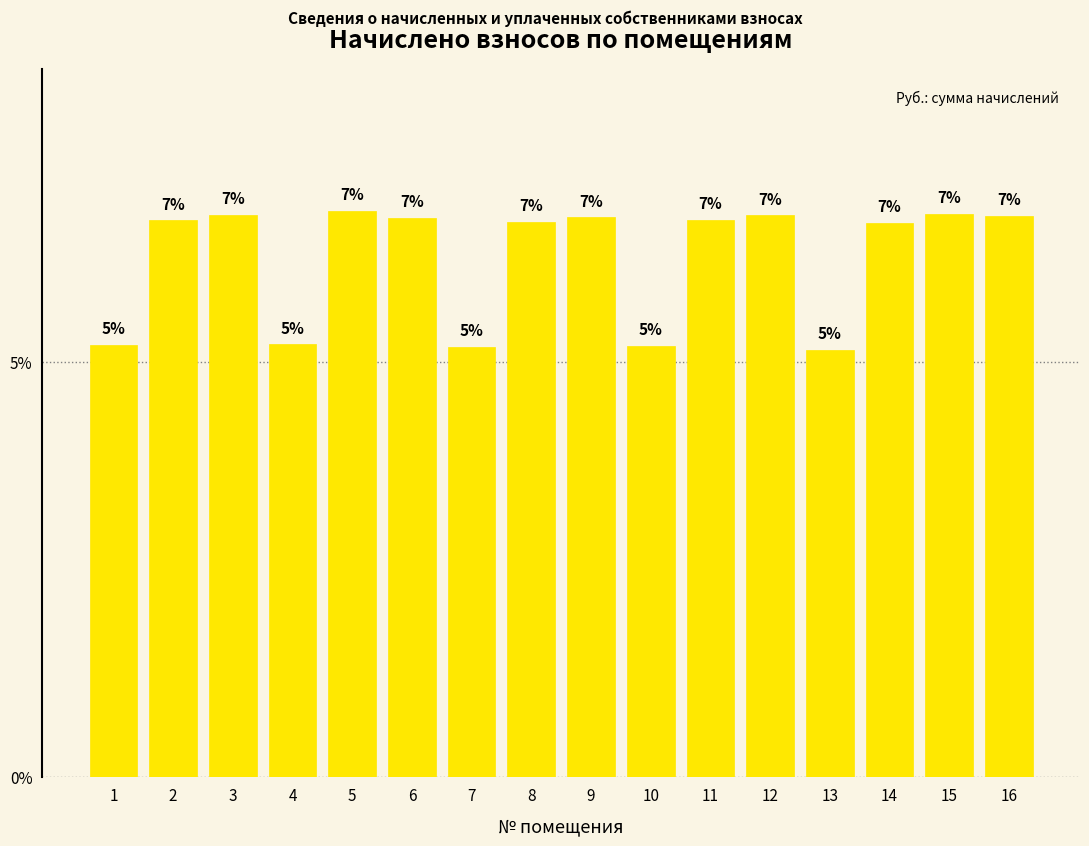

Which label corresponds to the smallest value in the chart?

13